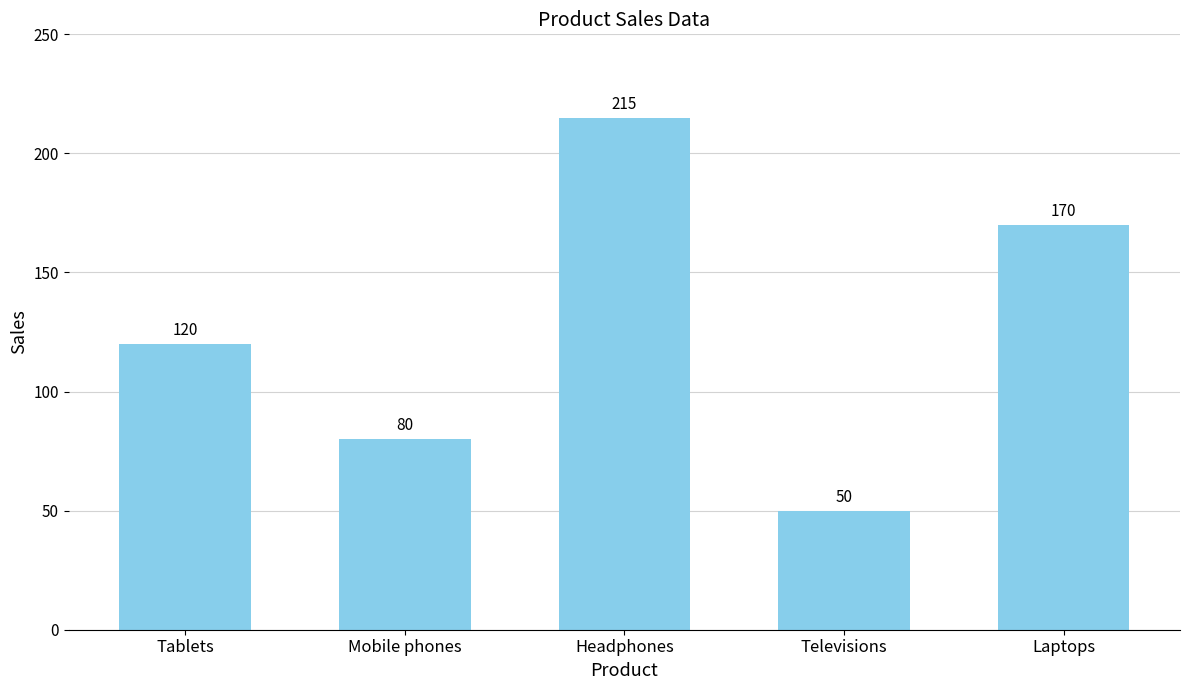

Which label corresponds to the smallest value in the chart?

Televisions